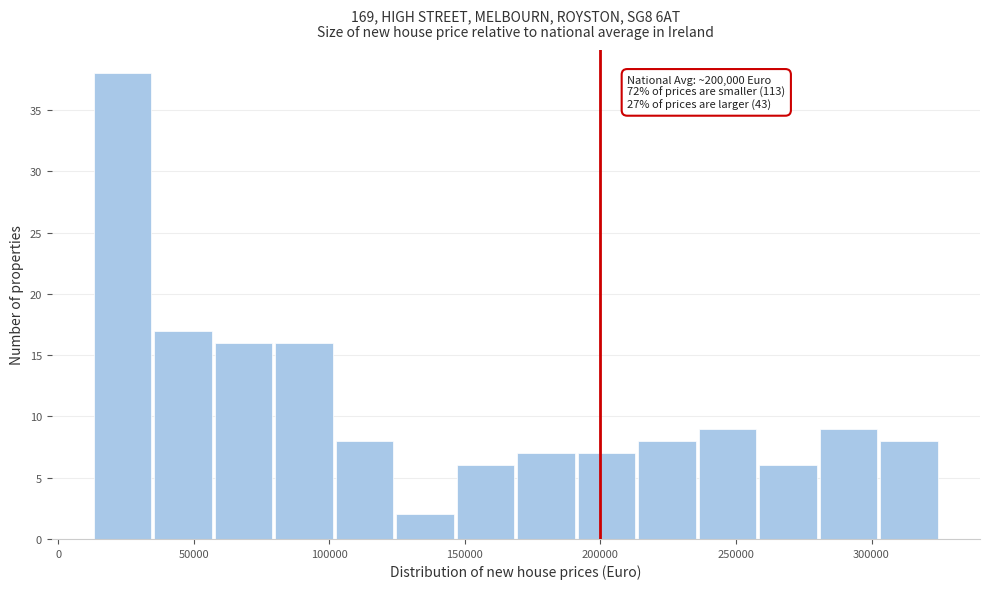

Which range on the x-axis has the tallest bar?

15000 to 35000